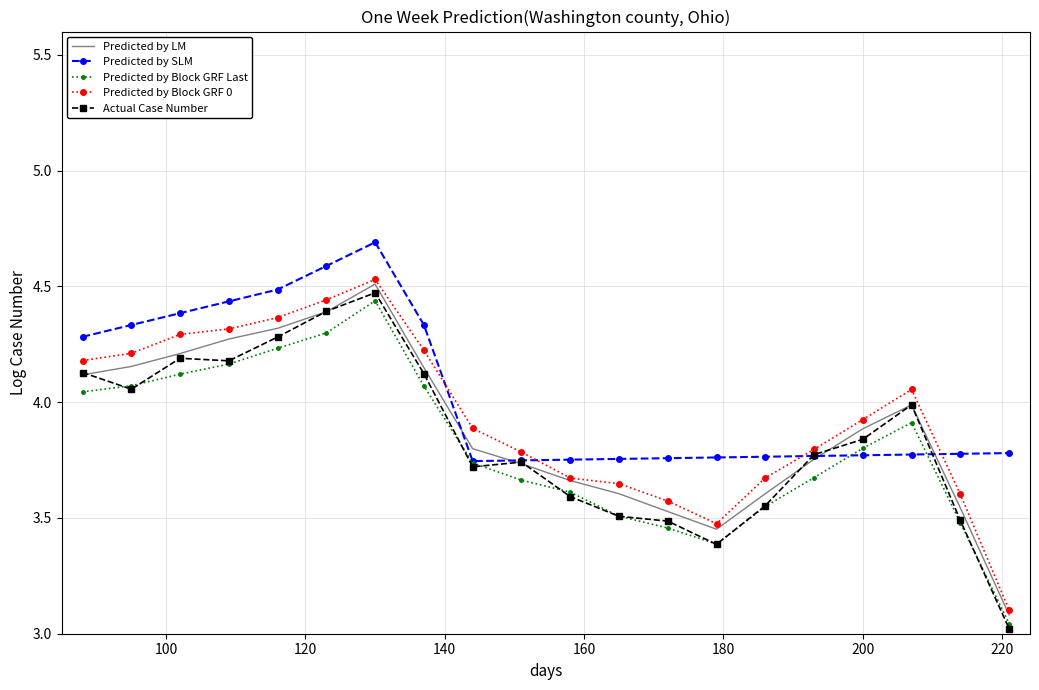

What is the maximum value shown in the chart?

4.7